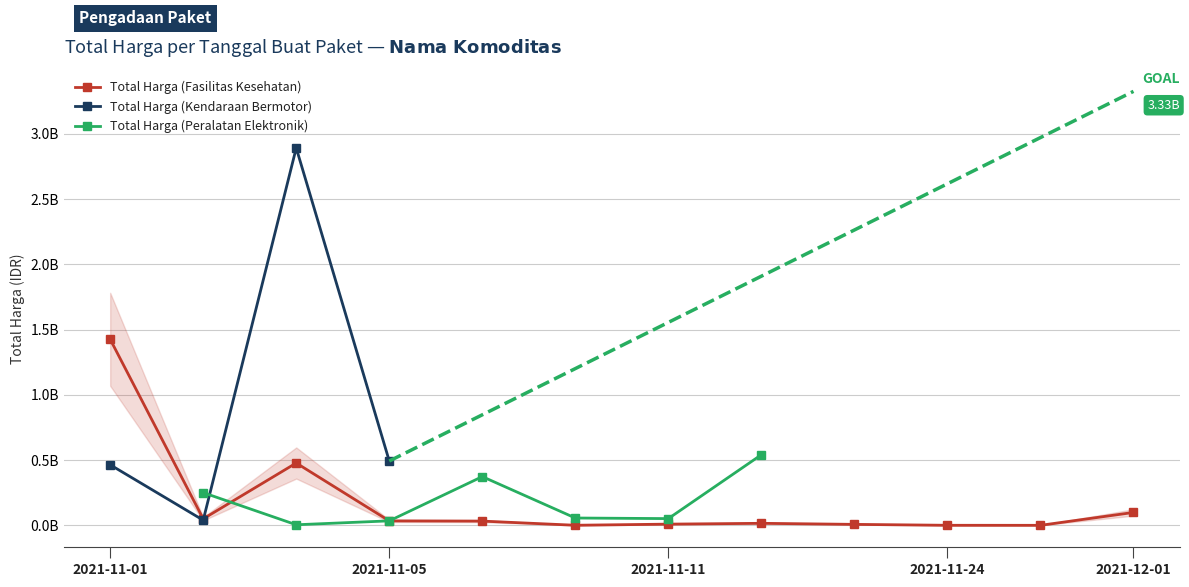

At how many categories does at least one series exceed 1127286637?

2